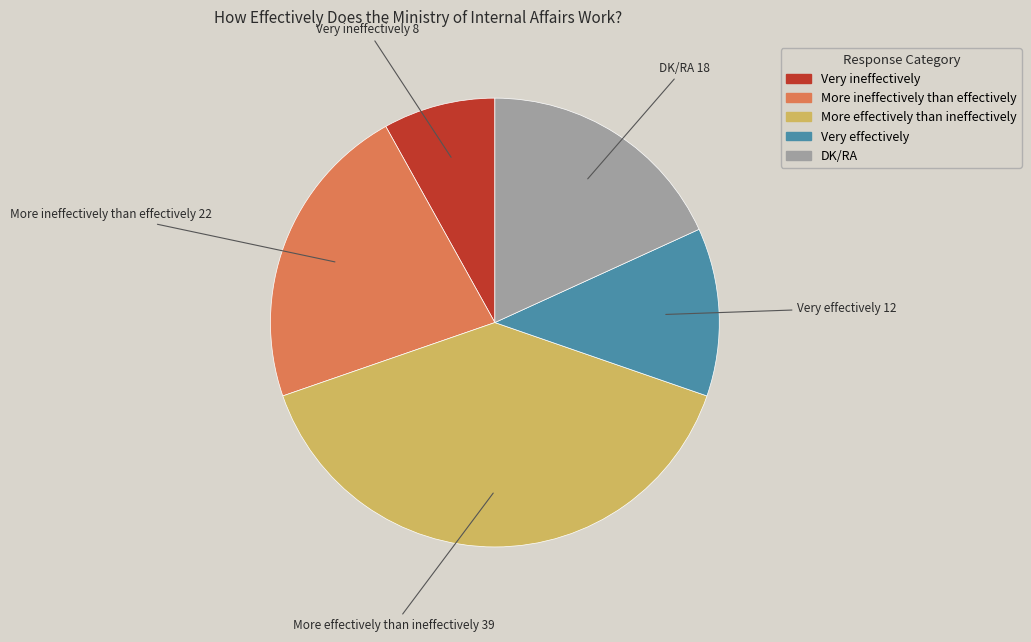

How many slices are in this pie chart?

5